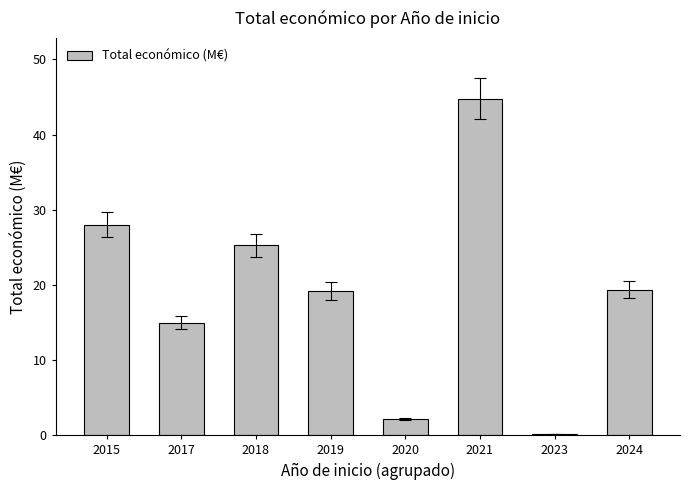

How many series are shown in this chart?

1